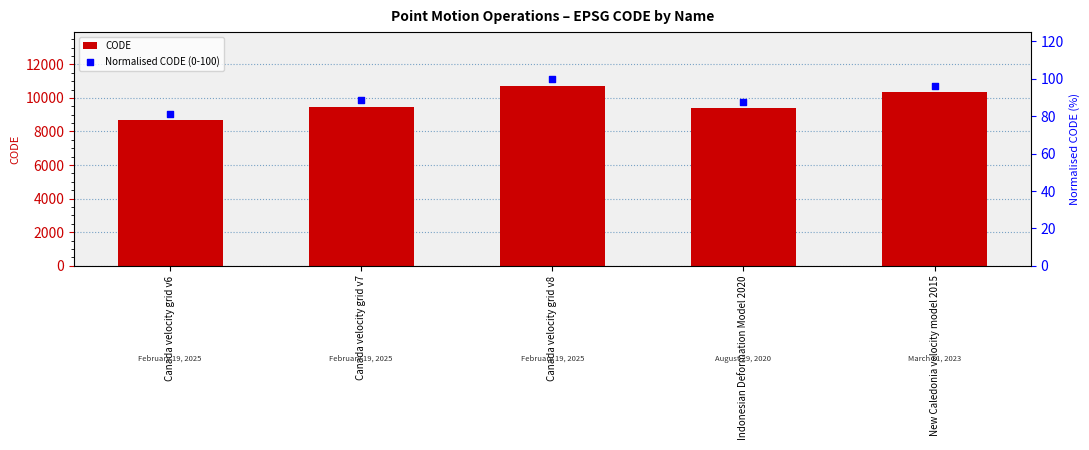

Which series contains the lowest Y value?

Normalised CODE (0-100)